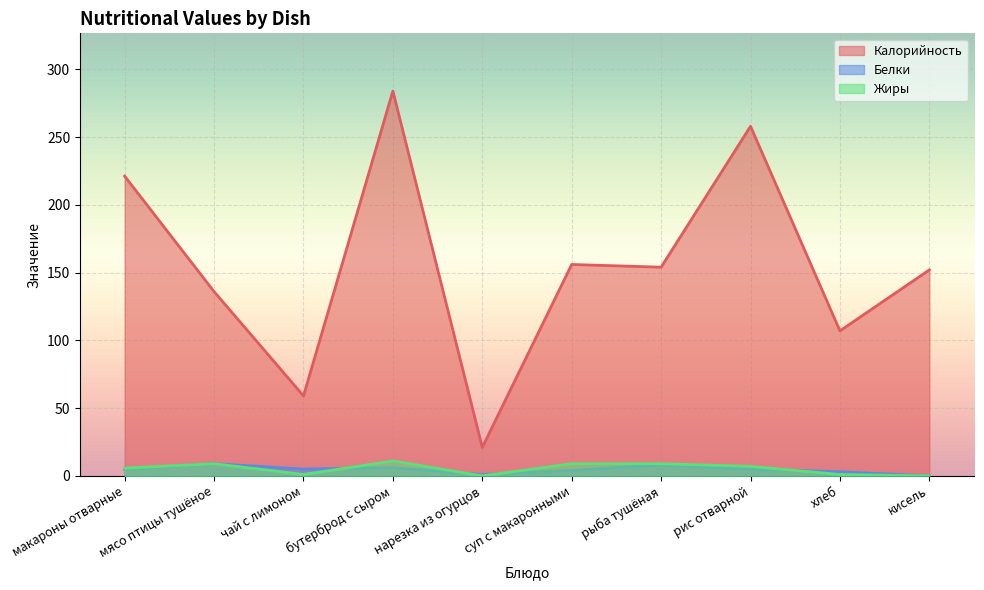

What is the difference between the highest and lowest values at рис отварной?

253.0